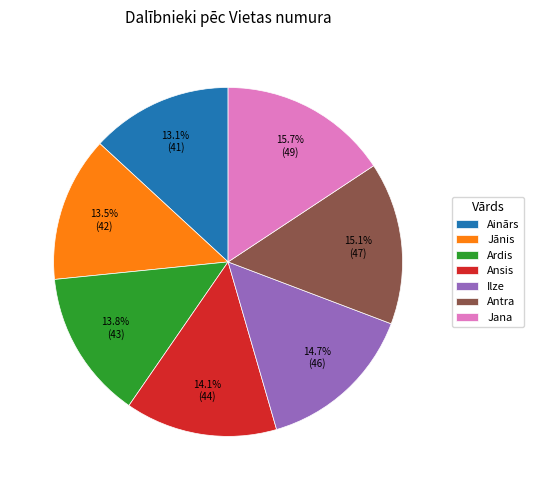

Which category has the biggest portion of the pie?

Jana